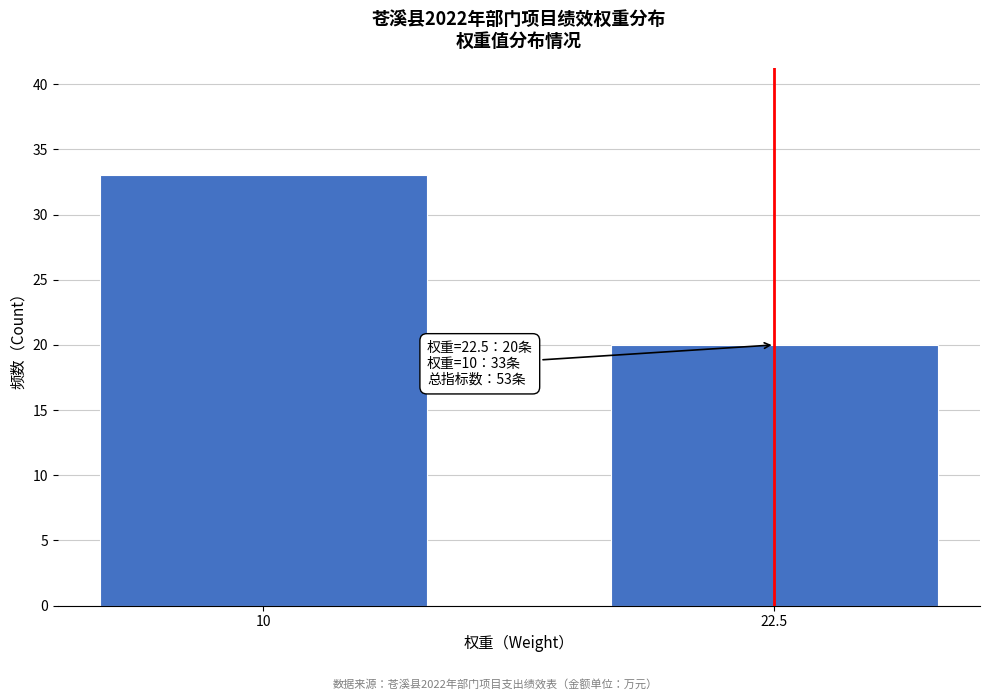

Reading left to right, list all the values displayed in this chart.

33	20